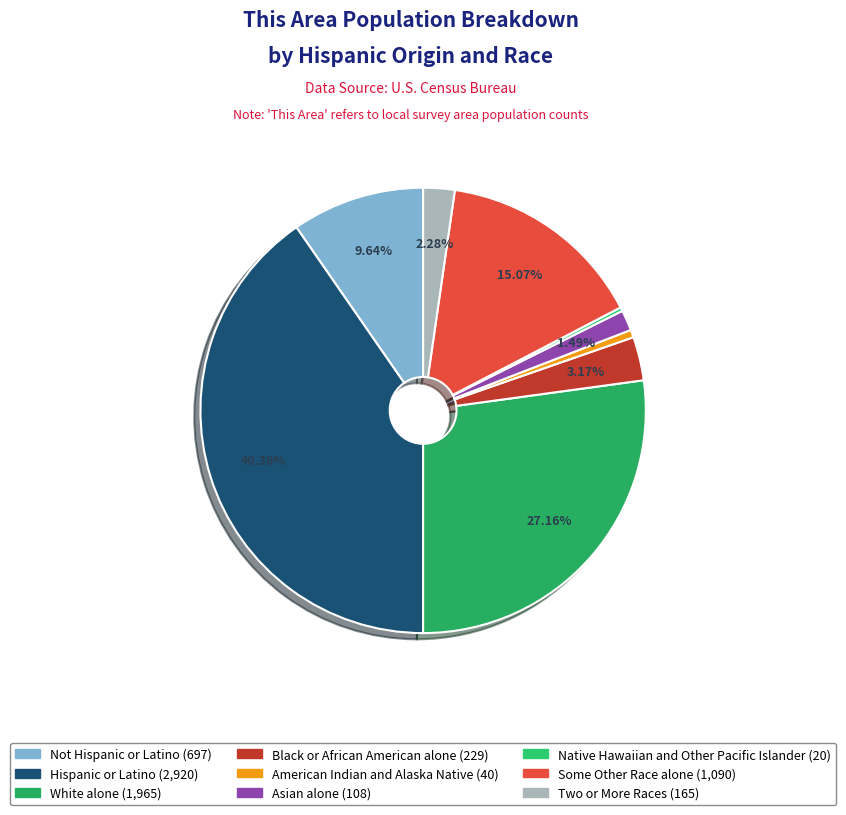

Rank the categories by value from highest to lowest.

Hispanic or Latino, White alone, Some Other Race alone, Not Hispanic or Latino, Black or African American alone, Two or More Races, Asian alone, American Indian and Alaska Native, Native Hawaiian and Other Pacific Islander